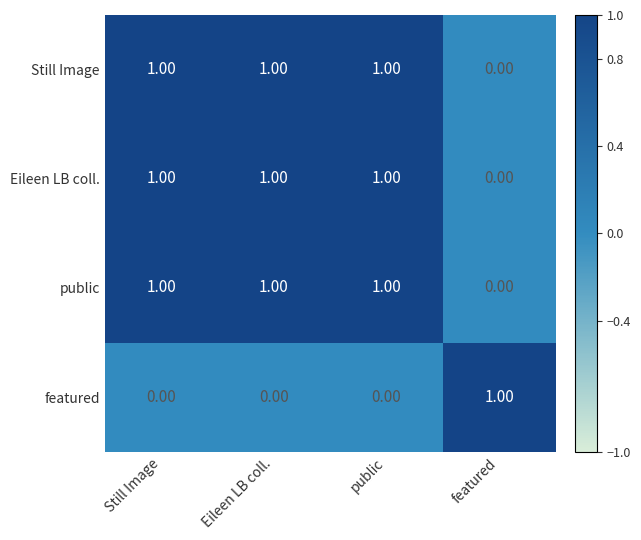

What is the difference between the highest and lowest values at public?

1